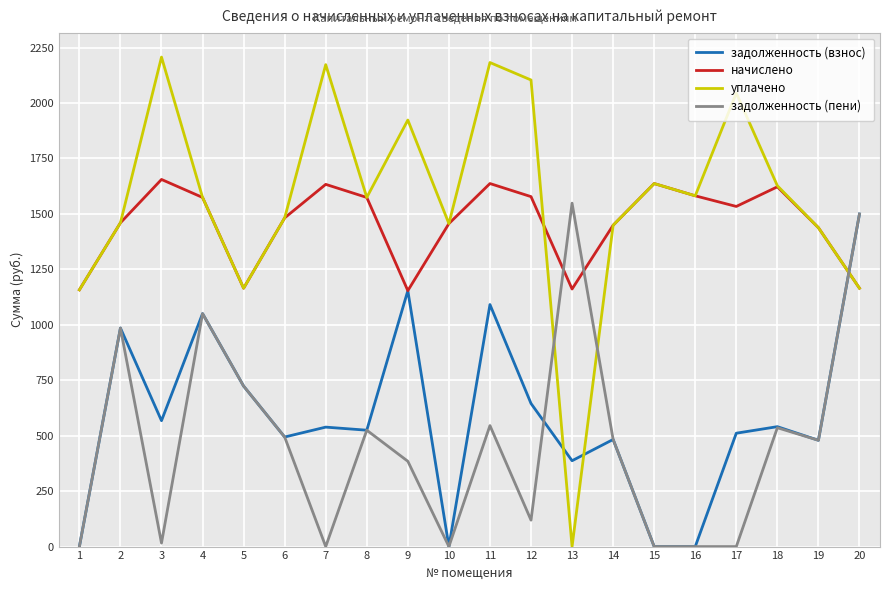

How many distinct data groups are displayed?

4